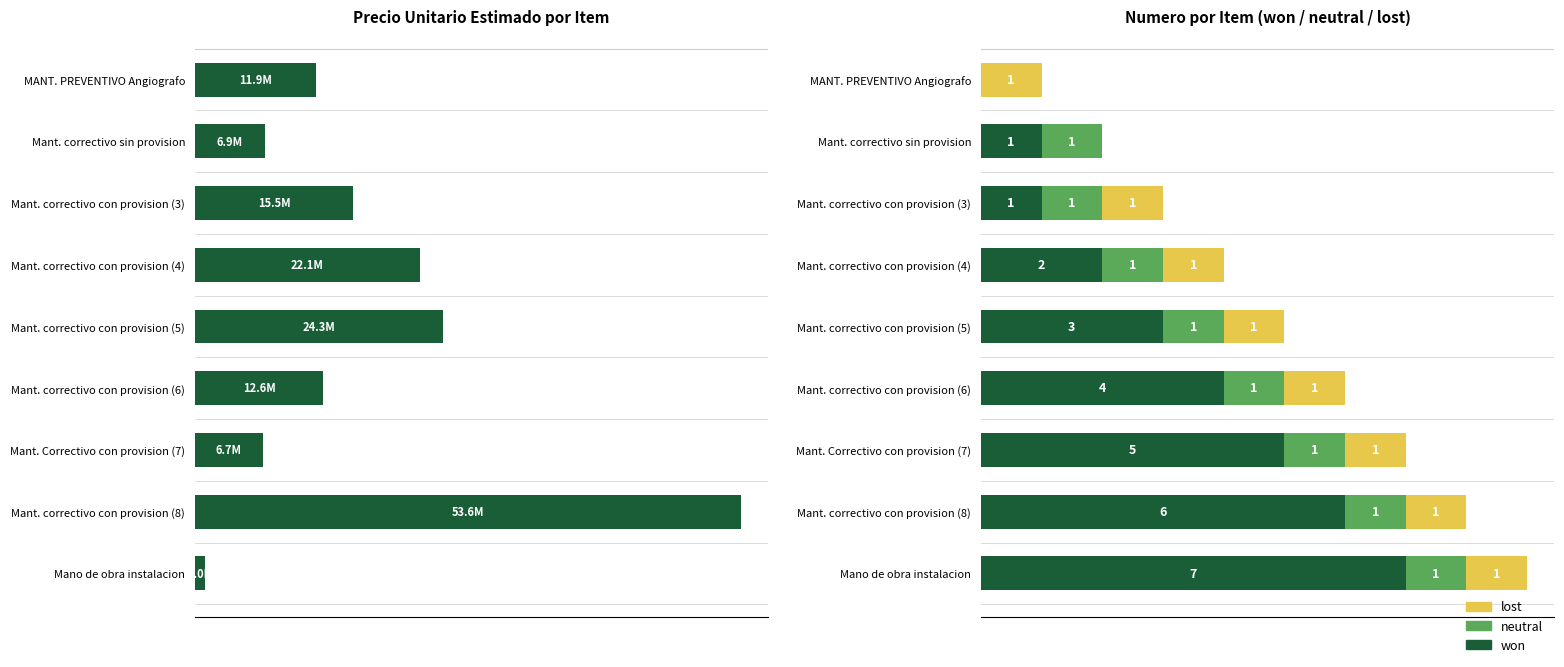

Between Mant. correctivo con provision (4) and Mant. correctivo con provision (6), which series saw the biggest shift?

precio_unitario_estimado